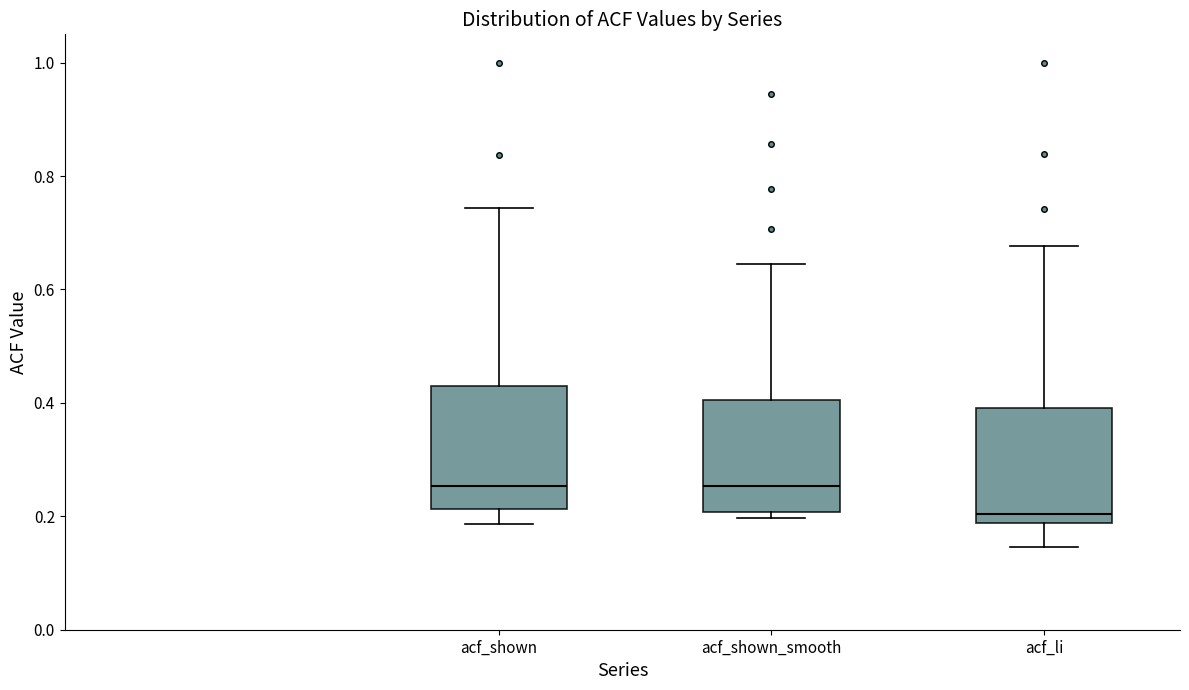

Which box has the lowest median line?

acf_li